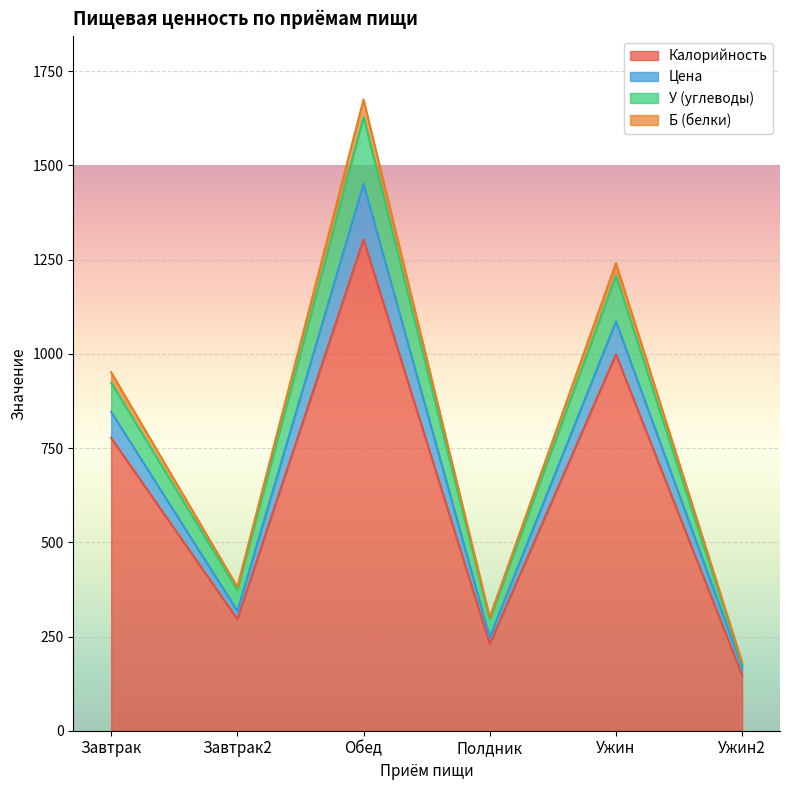

True or false: Б (белки) and Цена cross at least once.

False